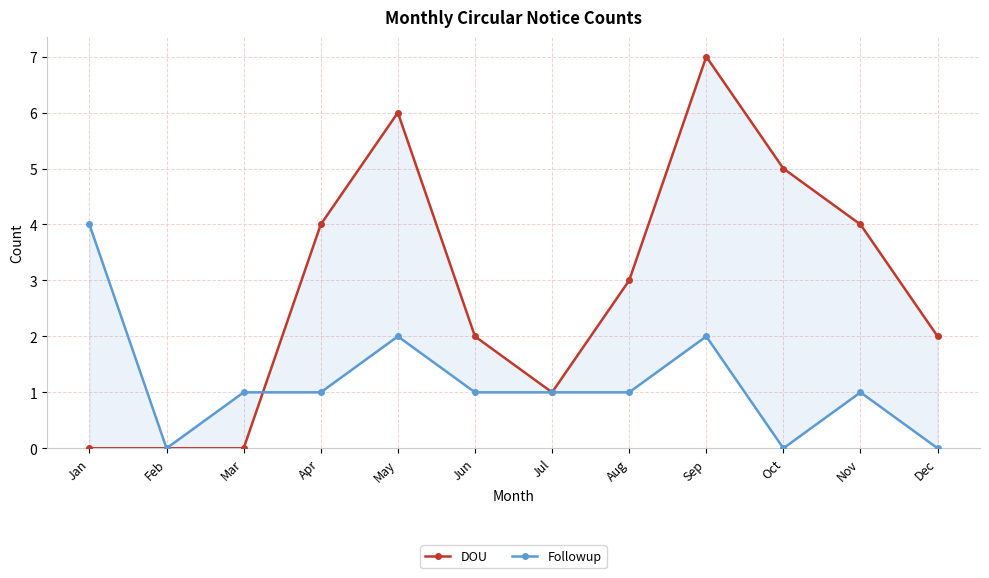

How many data points in DOU are less than 3?

6